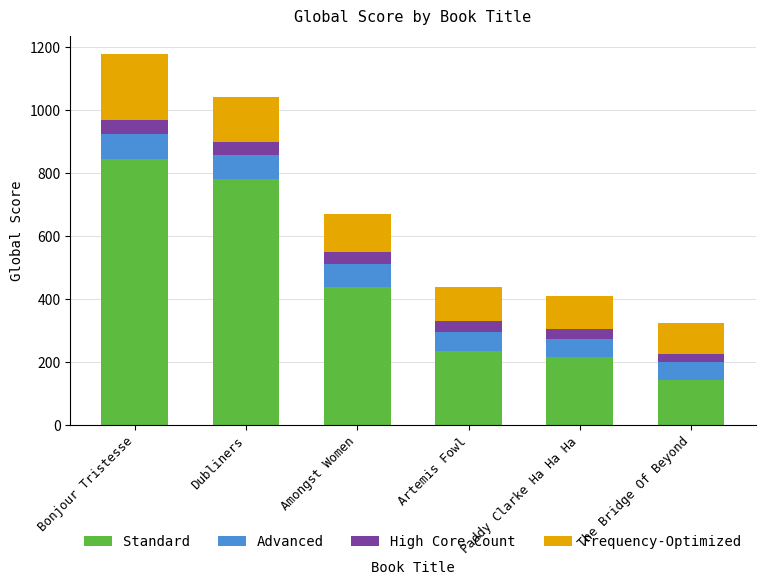

How many values in the Standard series are below 440?

3